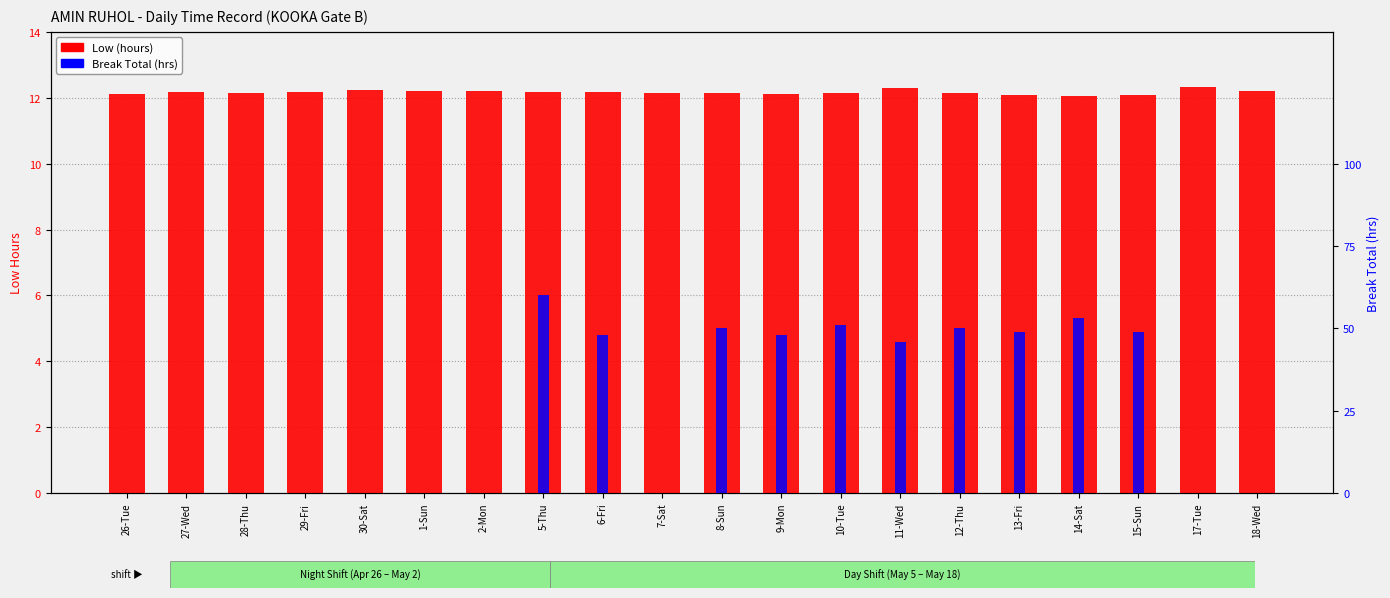

What is the label of the 1st bar from the right?

18-Wed